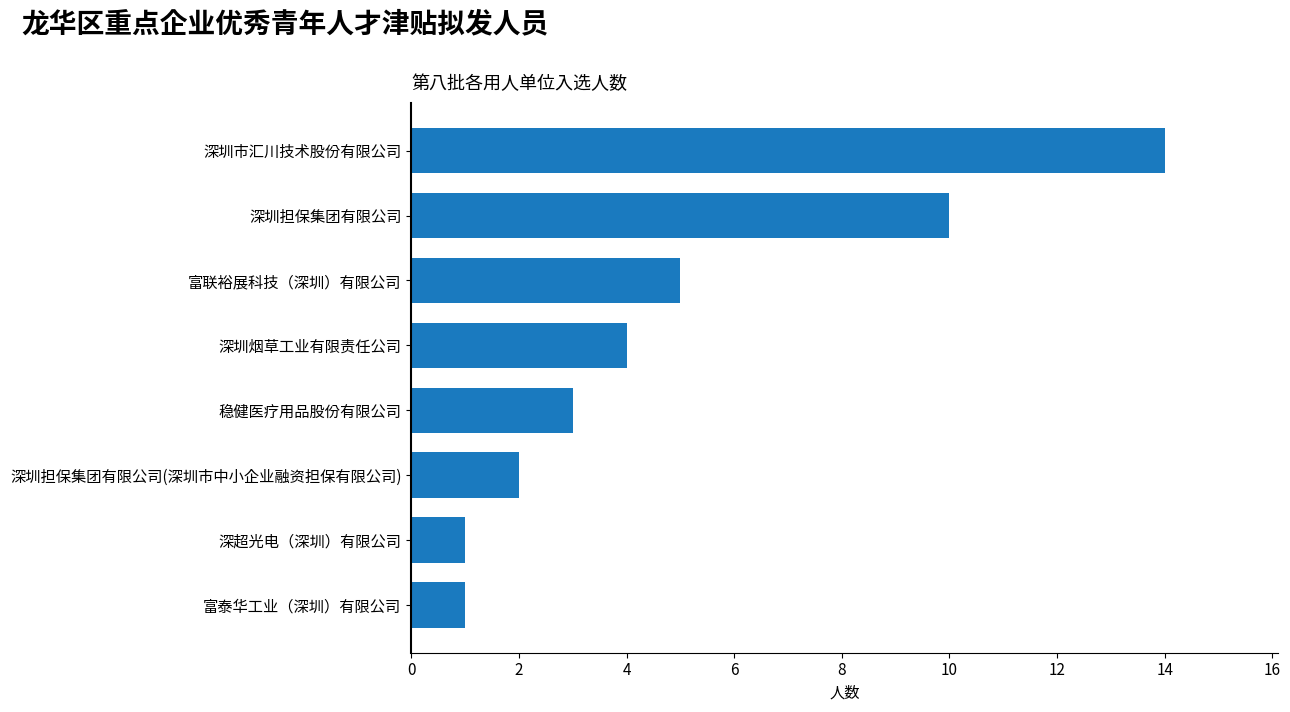

What is the maximum value shown in the chart?

14